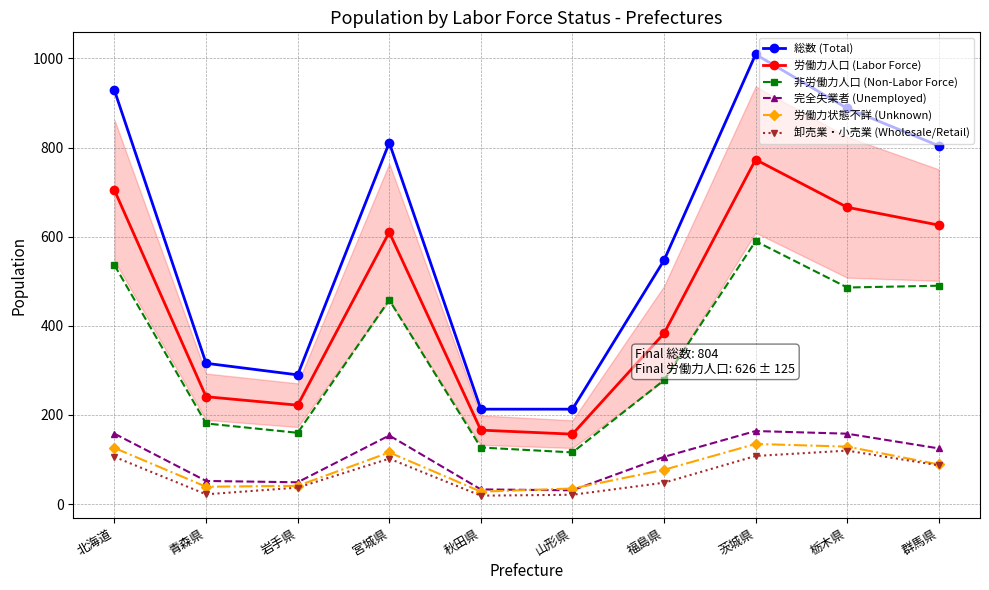

What is the label of the 3rd point from the left?

岩手県